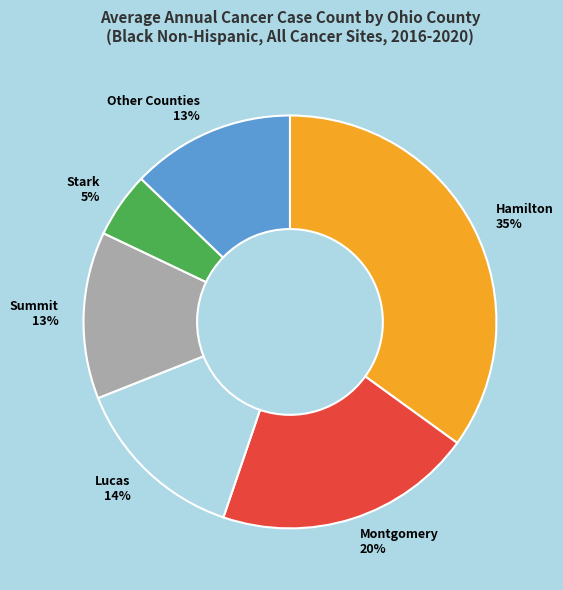

Count the number of slices in the pie.

6